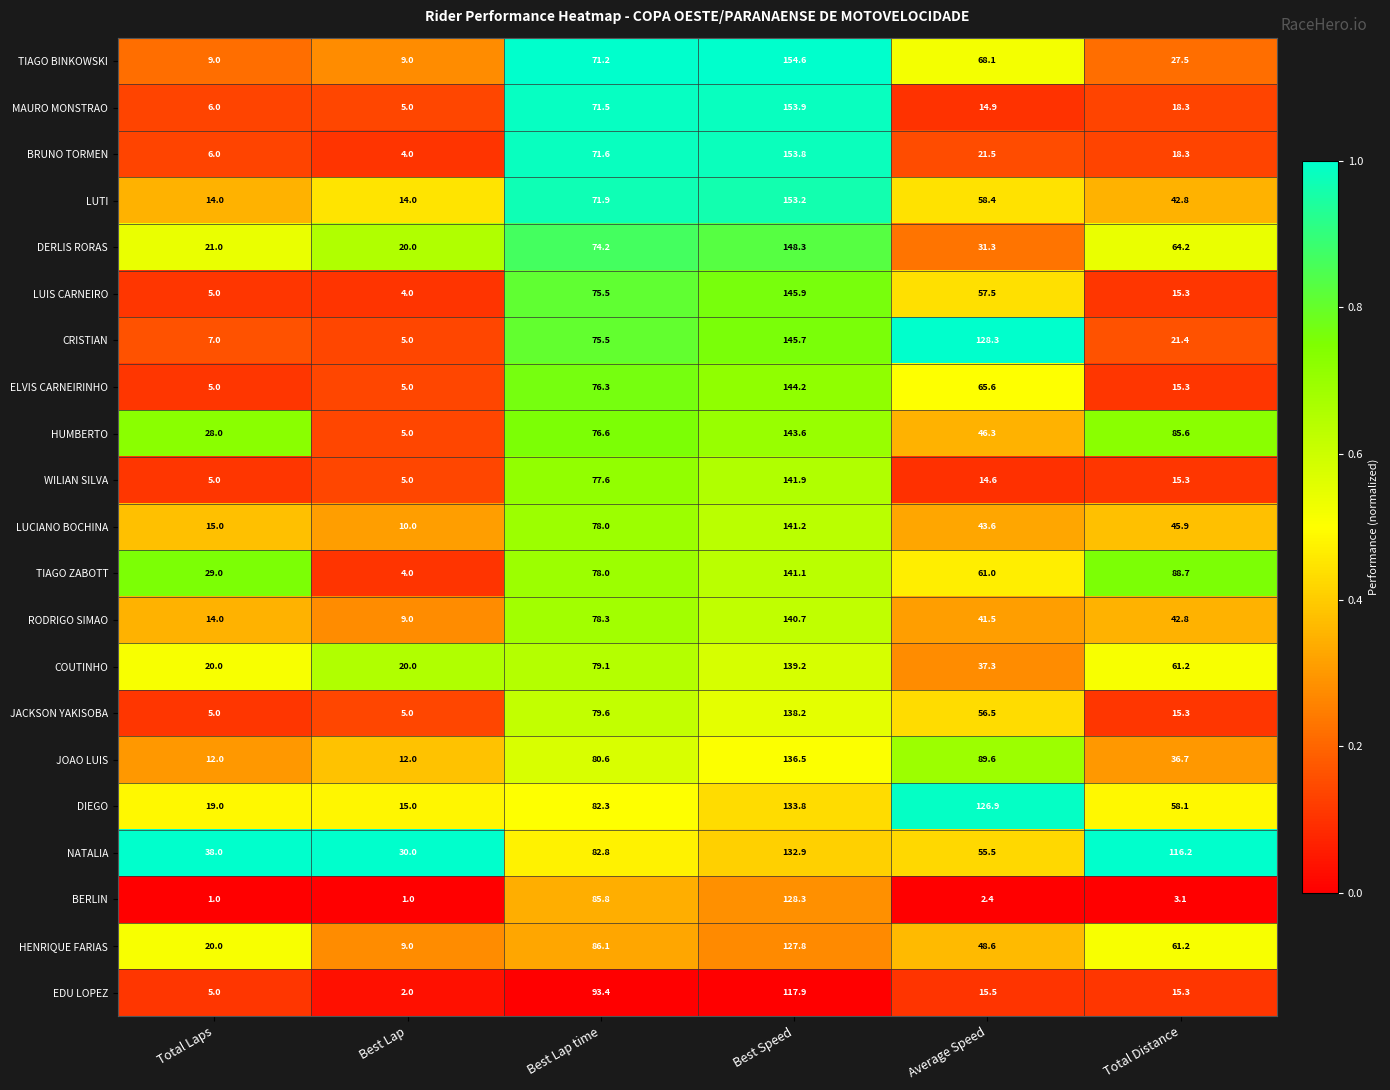

Rank the categories by NATALIA value from lowest to highest.

Best Lap, Total Laps, Average Speed, Best Lap time, Total Distance, Best Speed